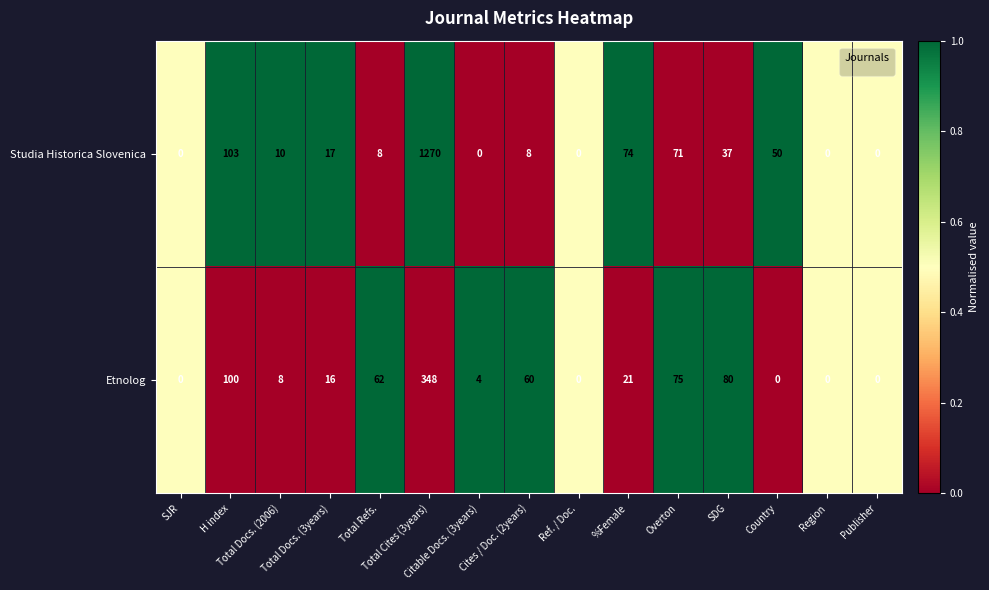

What is the average value of the Studia Historica Slovenica series?

110